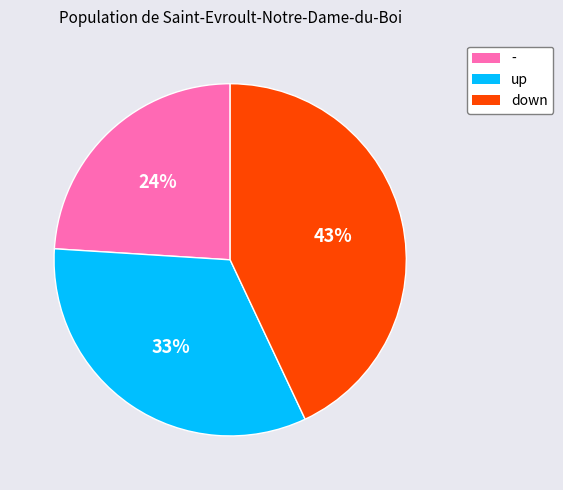

Is there a majority slice in this chart?

No